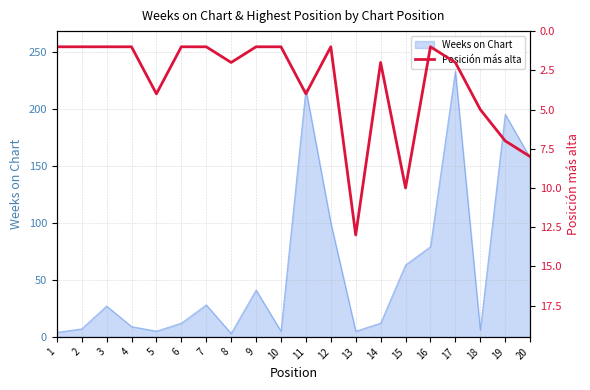

Reading left to right, list all the values displayed in this chart.

1=1	2=1	3=1	4=1	5=4	6=1	7=1	8=2	9=1	10=1	11=4	12=1	13=13	14=2	15=10	16=1	17=2	18=5	19=7	20=8